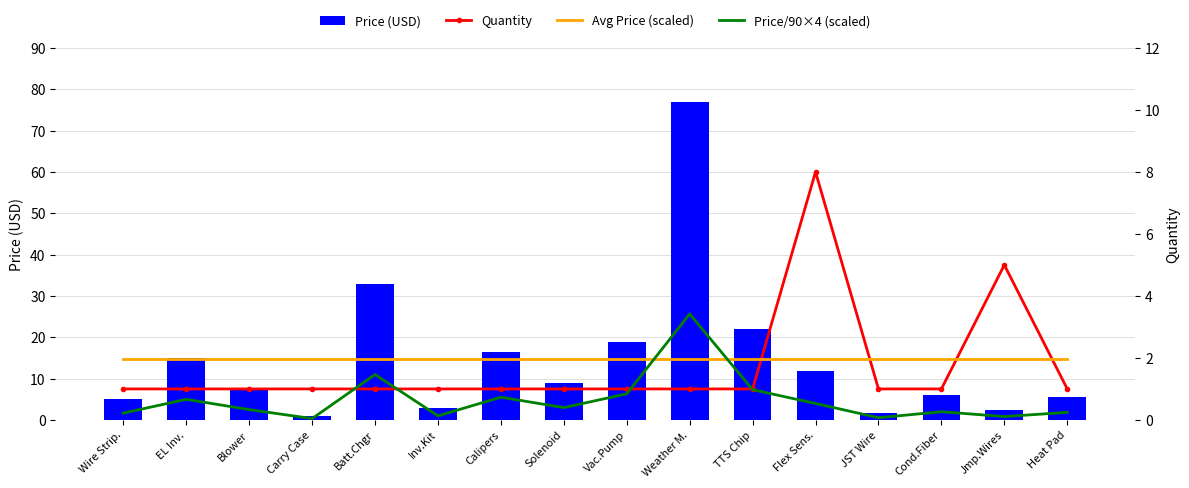

What position from the right is Cond.Fiber?

3